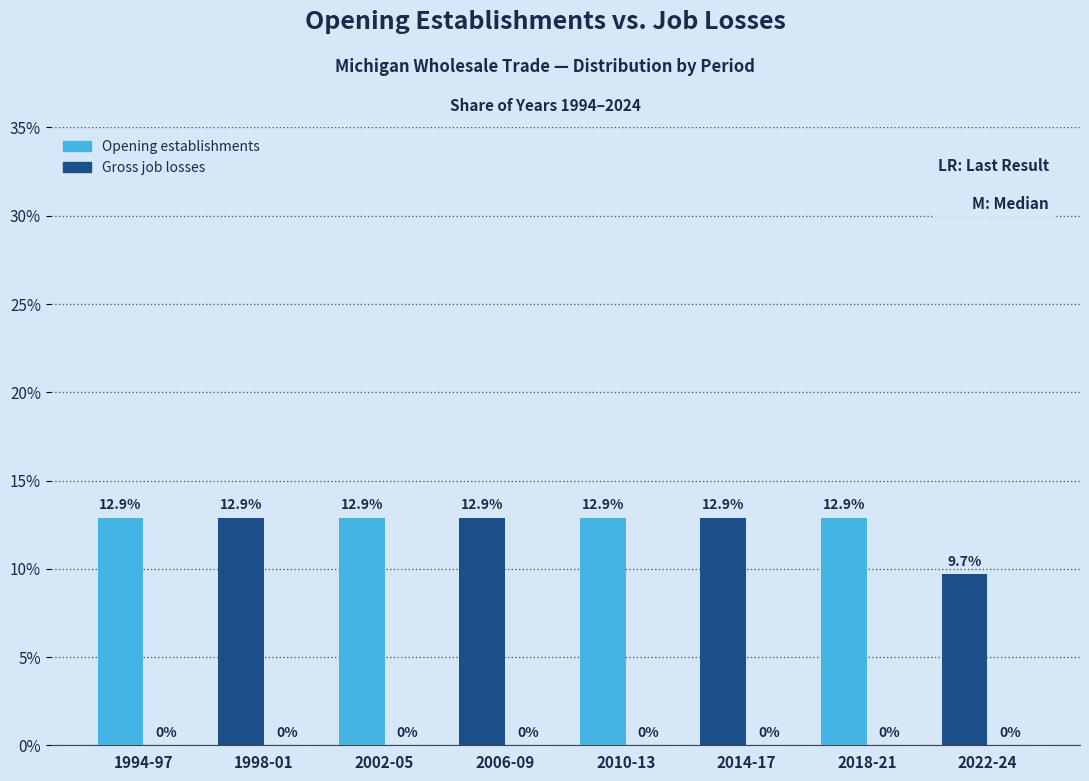

Reading left to right, what are all the values shown in this chart?

1994-97=12.9	1998-01=12.9	2002-05=12.9	2006-09=12.9	2010-13=12.9	2014-17=12.9	2018-21=12.9	2022-24=9.7